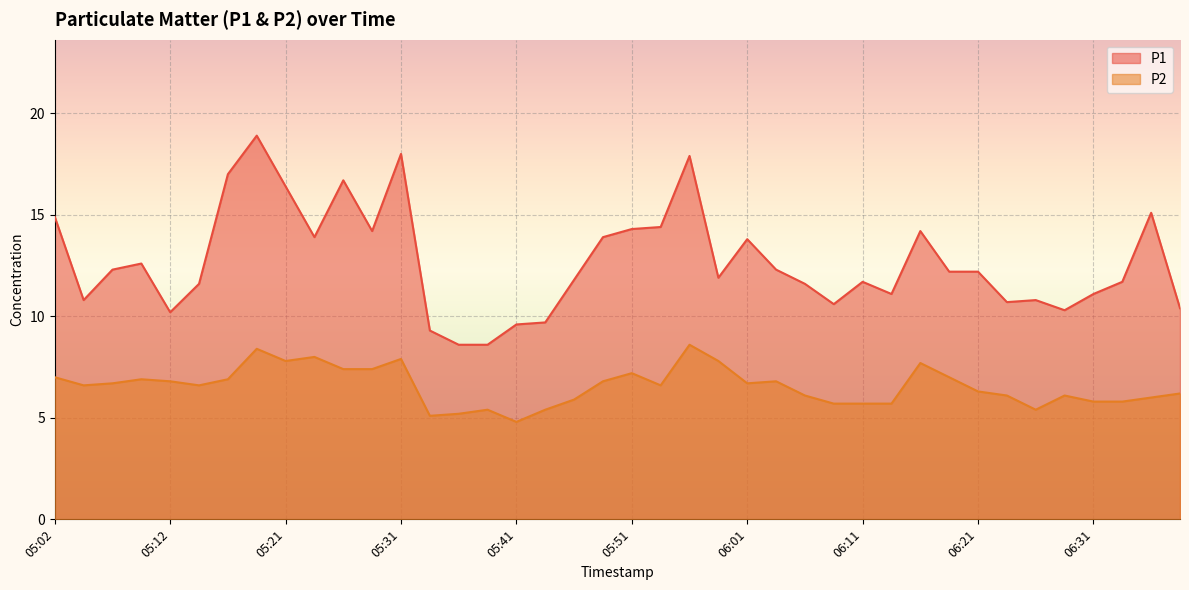

Reading left to right, list all the values displayed in this chart.

P1: 05:02=14.9	05:04=10.8	05:07=12.3	05:09=12.6	05:12=10.2	05:14=11.6	05:16=17.0	05:19=18.9	05:21=16.4	05:24=13.9	05:26=16.7	05:29=14.2	05:31=18.0	05:34=9.3	05:36=8.6	05:39=8.6	05:41=9.6	05:44=9.7	05:46=11.8	05:49=13.9	05:51=14.3	05:53=14.4	05:56=17.9	05:58=11.9	06:01=13.8	06:03=12.3	06:06=11.6	06:08=10.6	06:11=11.7	06:13=11.1	06:16=14.2	06:18=12.2	06:21=12.2	06:23=10.7	06:26=10.8	06:28=10.3	06:31=11.1	06:33=11.7	06:36=15.1	06:38=10.4
P2: 05:02=7.0	05:04=6.6	05:07=6.7	05:09=6.9	05:12=6.8	05:14=6.6	05:16=6.9	05:19=8.4	05:21=7.8	05:24=8.0	05:26=7.4	05:29=7.4	05:31=7.9	05:34=5.1	05:36=5.2	05:39=5.4	05:41=4.8	05:44=5.4	05:46=5.9	05:49=6.8	05:51=7.2	05:53=6.6	05:56=8.6	05:58=7.8	06:01=6.7	06:03=6.8	06:06=6.1	06:08=5.7	06:11=5.7	06:13=5.7	06:16=7.7	06:18=7.0	06:21=6.3	06:23=6.1	06:26=5.4	06:28=6.1	06:31=5.8	06:33=5.8	06:36=6.0	06:38=6.2